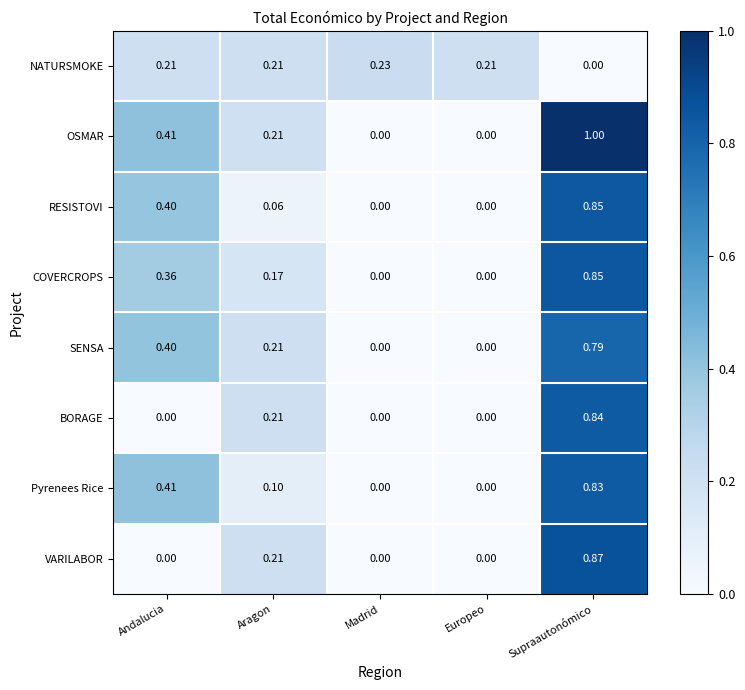

Between Europeo and Supraautonómico, which series saw the biggest shift?

OSMAR